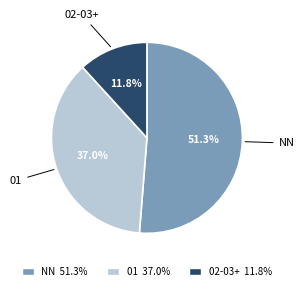

Between NN and 01, which is larger?

NN